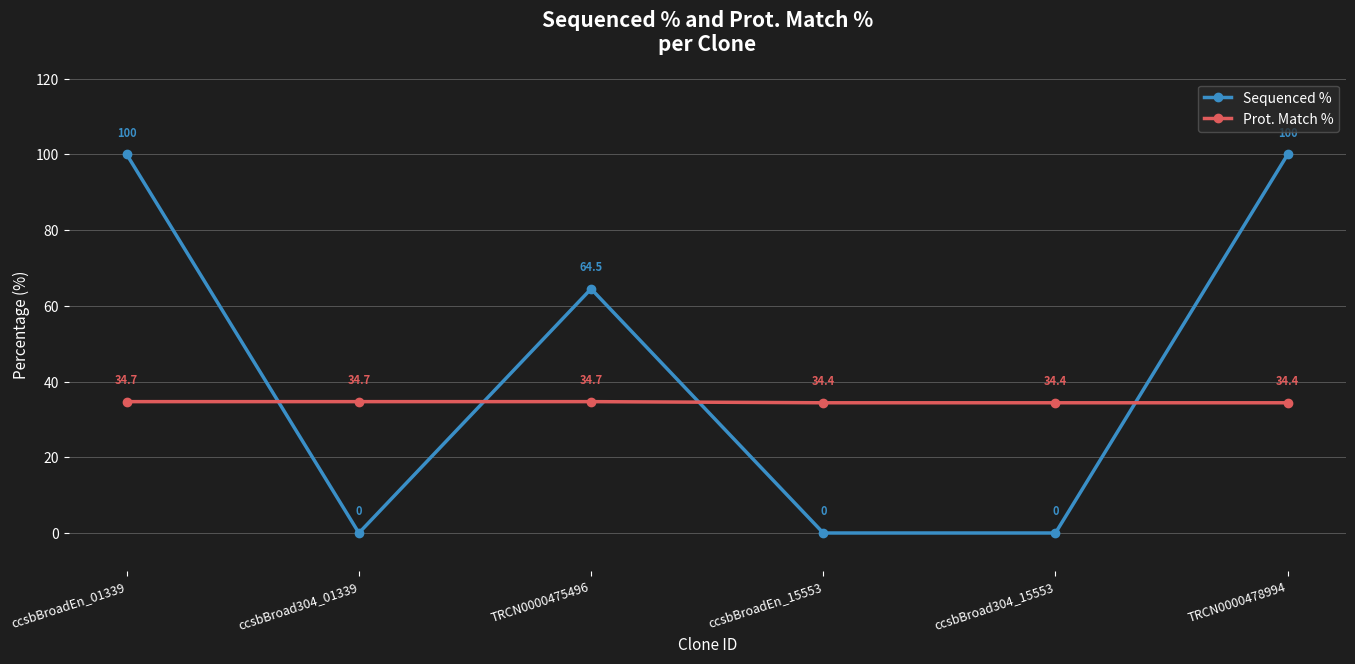

What is the label of the 5th point from the left?

ccsbBroad304_15553